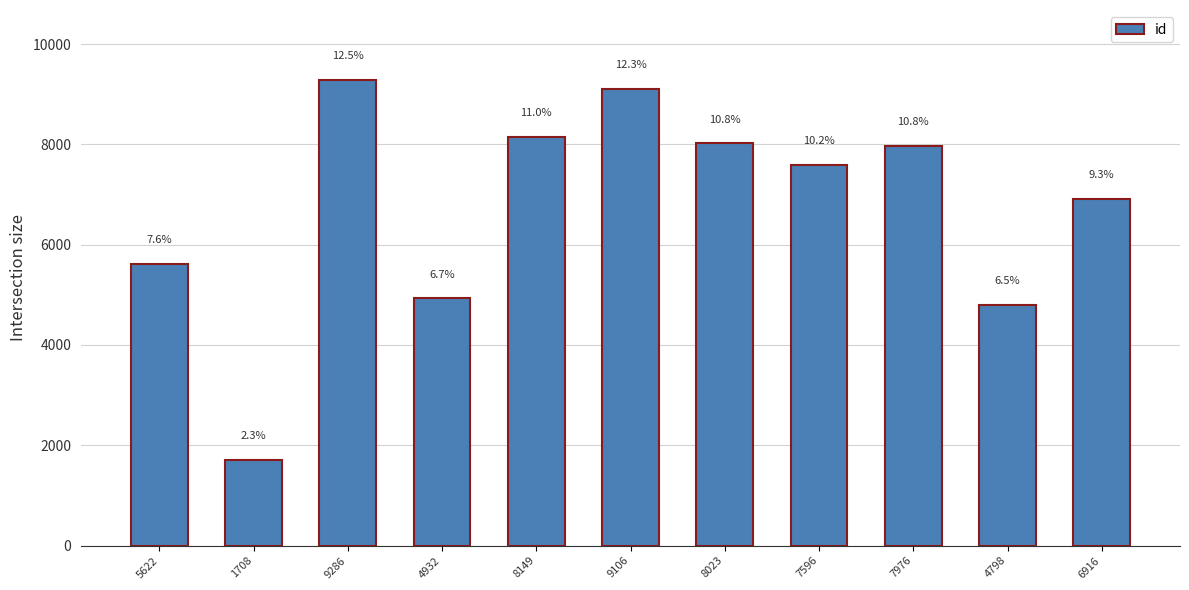

The chart shows a value of 12683 at 8023. True or false?

False